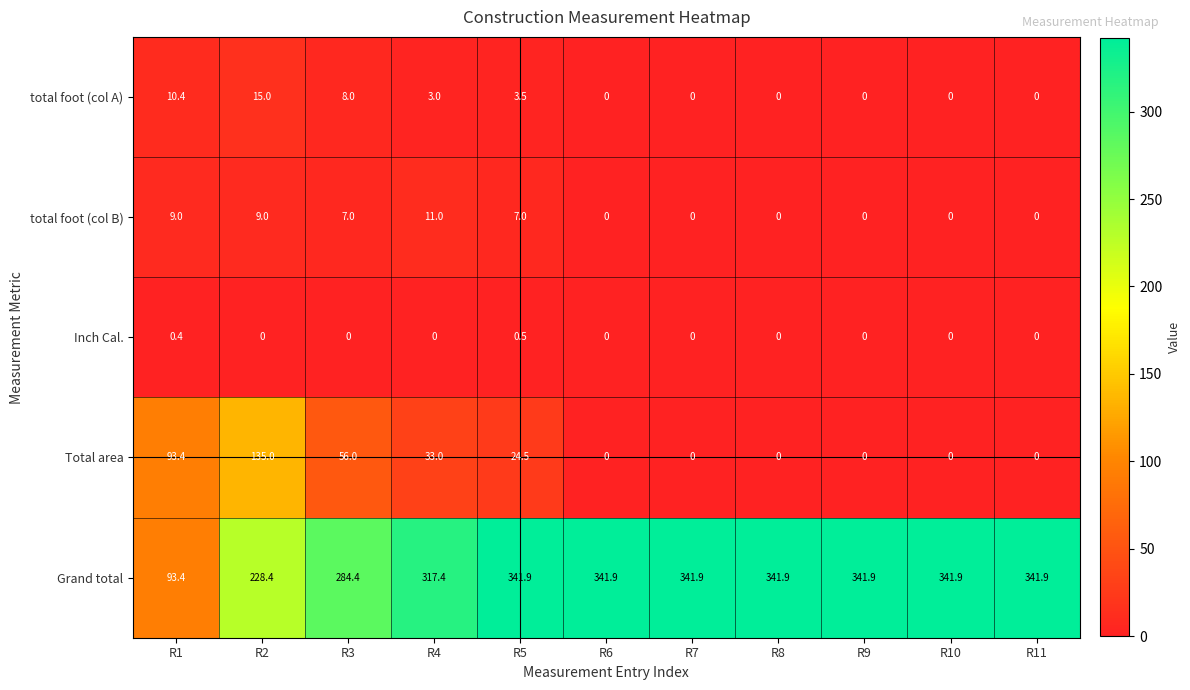

The Inch Cal. series shows 0.2 at R4. True or false?

False